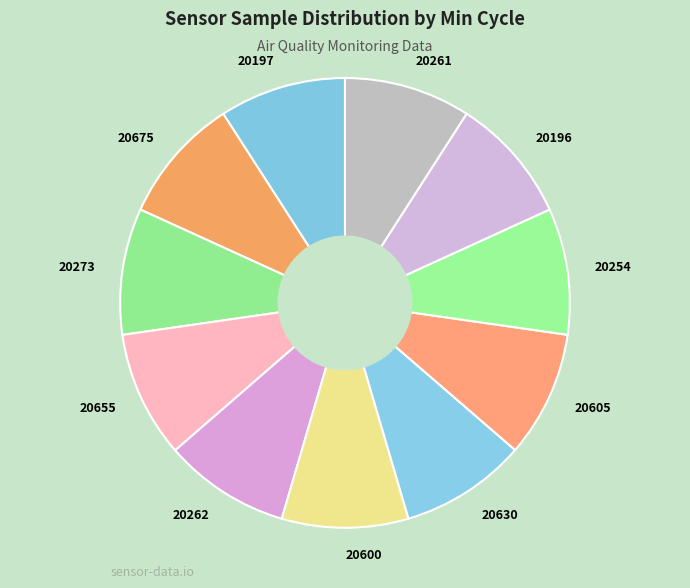

Do 20197 and 20196 together represent more than half of the pie?

No